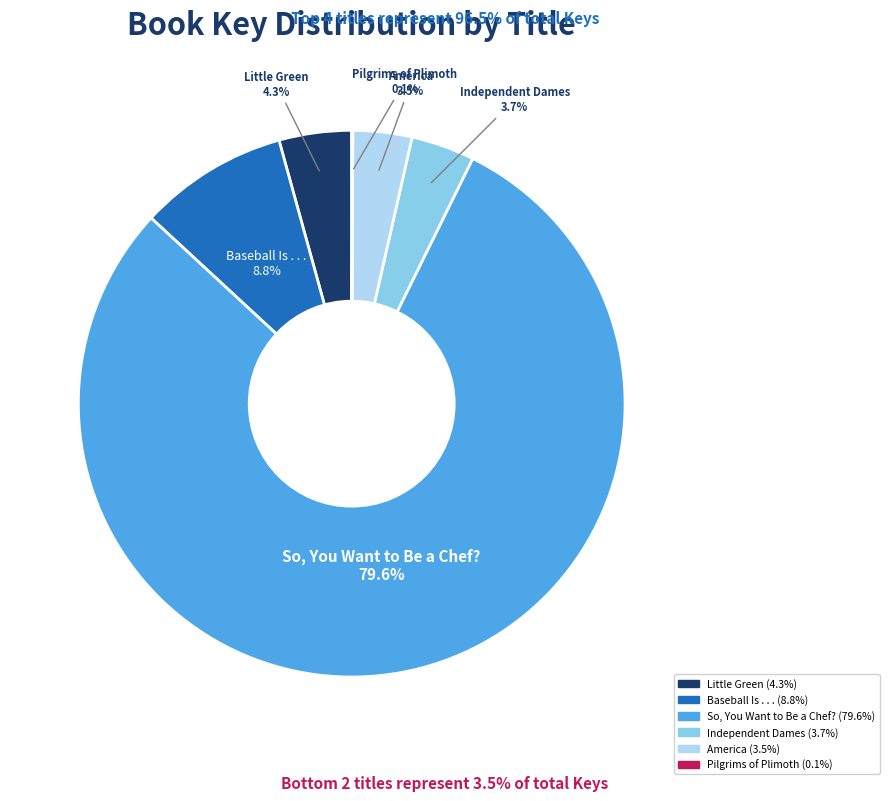

What is the majority slice?

So, You Want to Be a Chef?